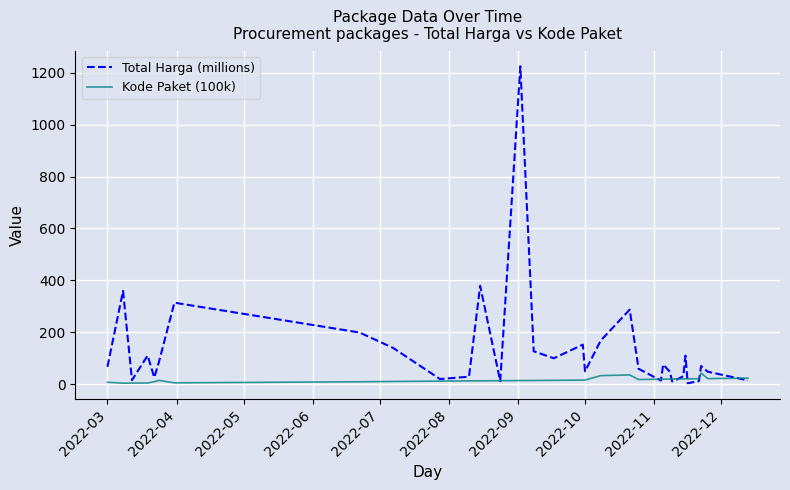

Which series has the largest range (max minus min)?

Total Harga (millions)